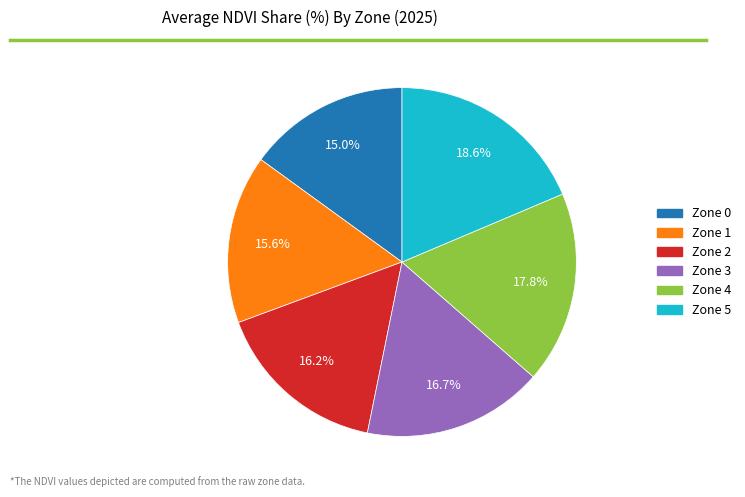

To the nearest percent, what percentage of the pie is Zone 1?

16%